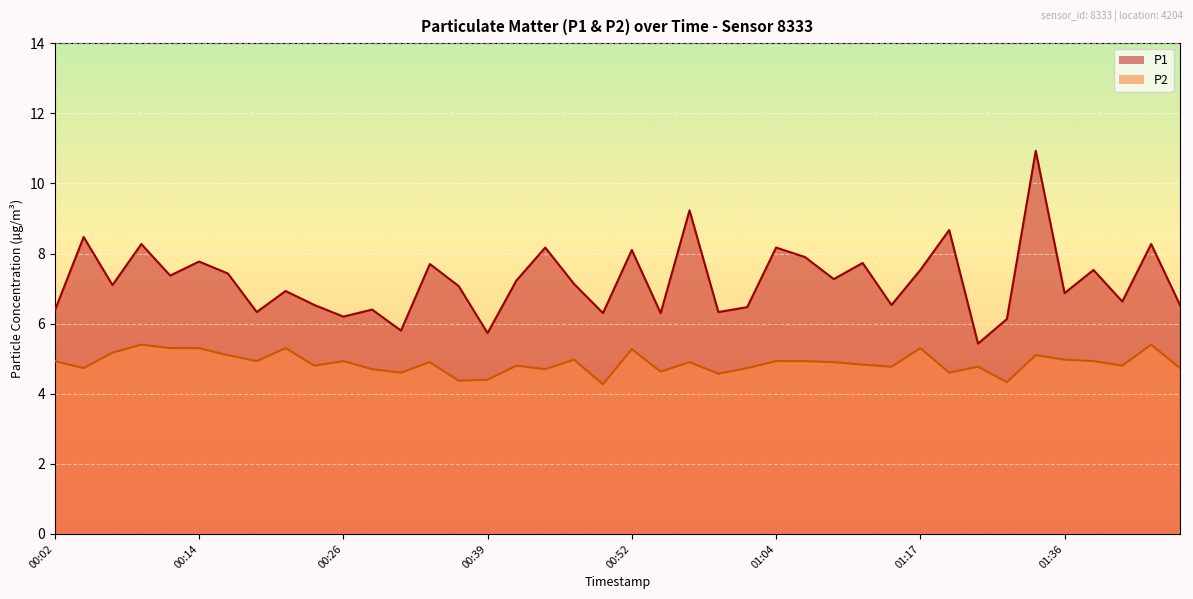

What value does the P2 series have at 01:36?

5.0